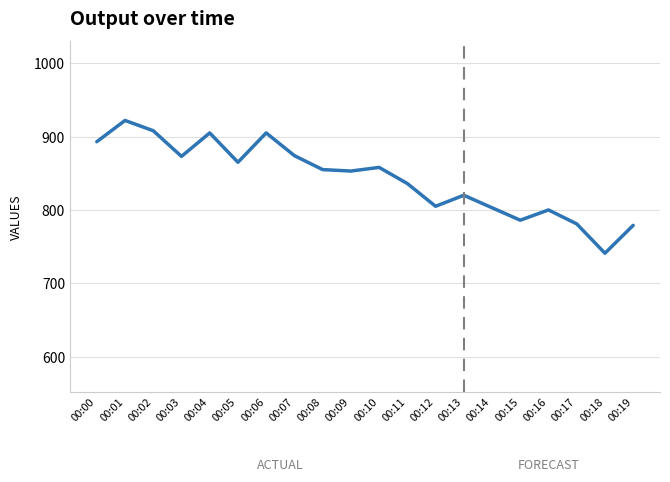

True or false: the data shows 502 at 00:11.

False